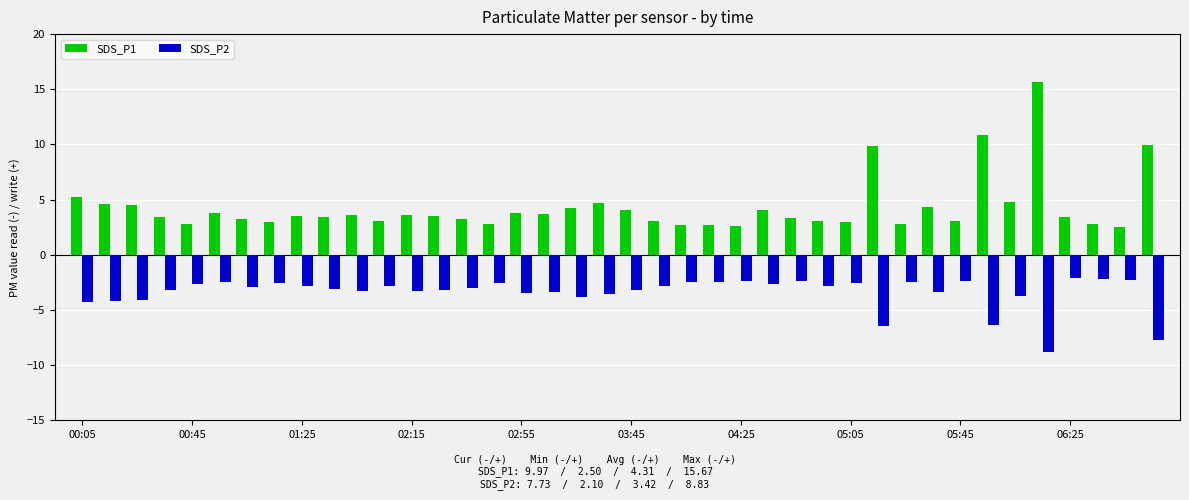

How many groups of bars are there?

40